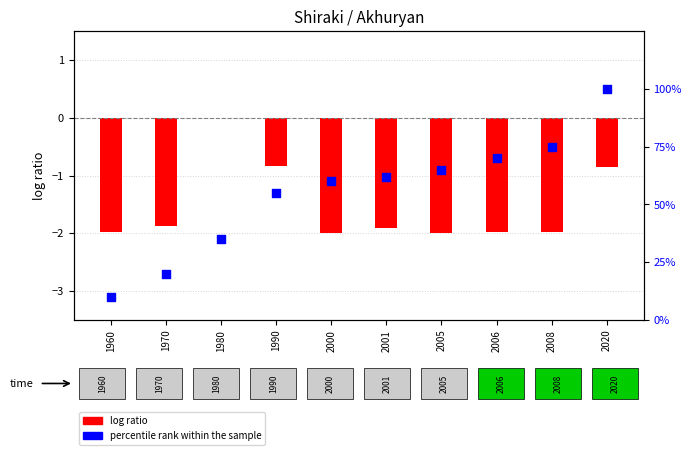

What is the change in value from 1960 to 2000?

+50